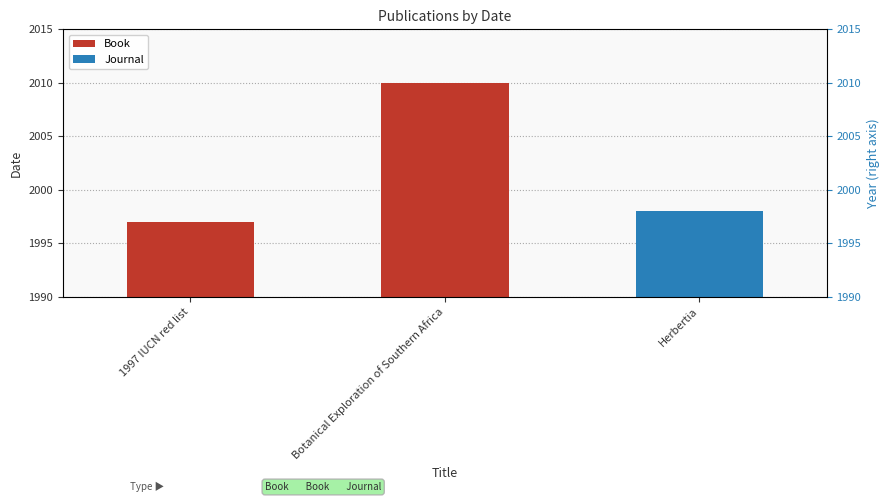

What is the label of the 1st bar from the left?

1997 IUCN red list